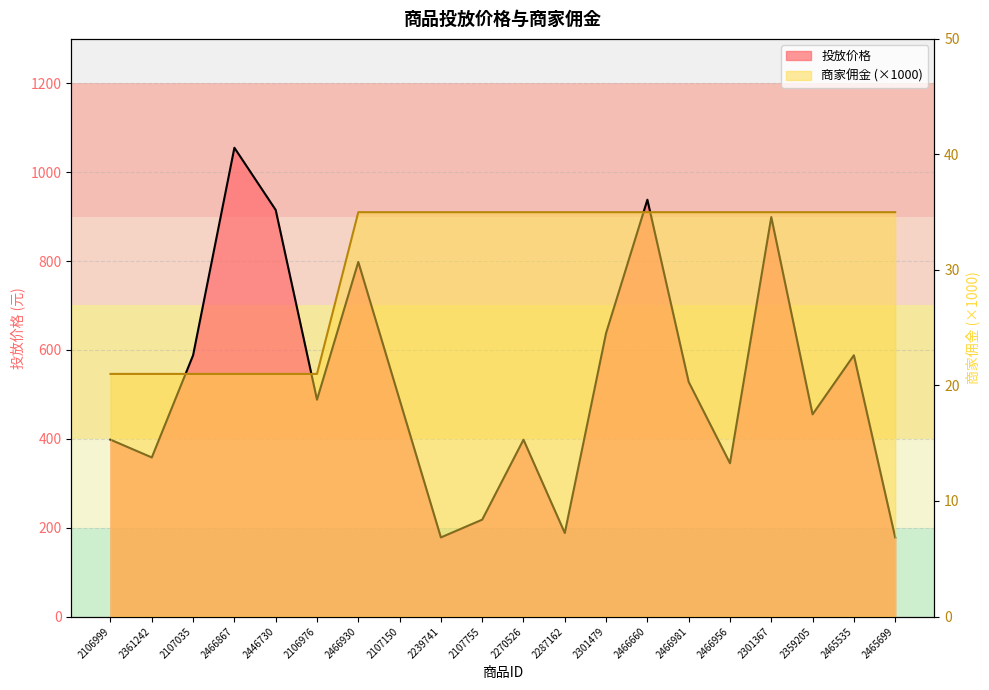

How many distinct data groups are displayed?

2